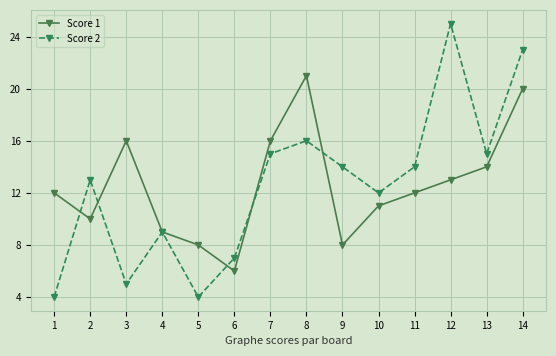

The value of Score 2 at 14 is 31. True or false?

False